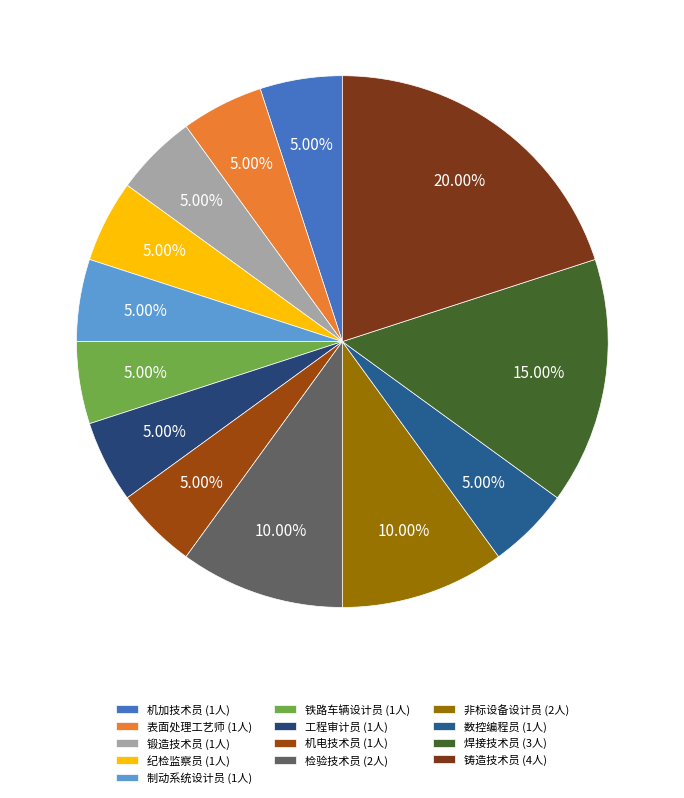

Is there a majority slice in this chart?

No